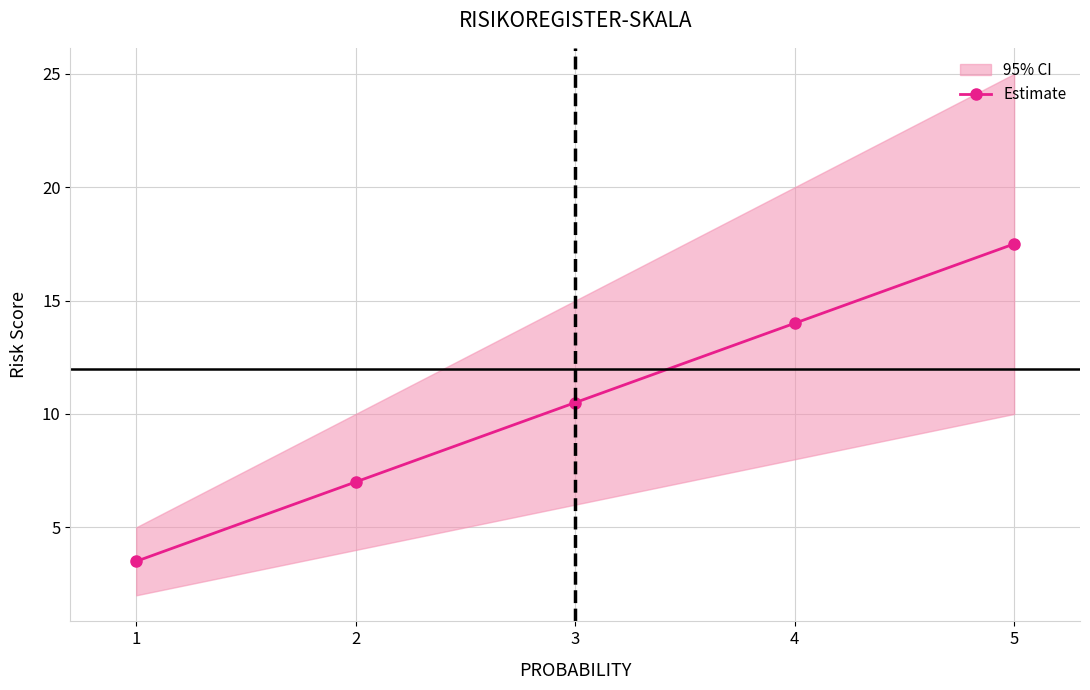

Between 3 and 5, which is larger?

5